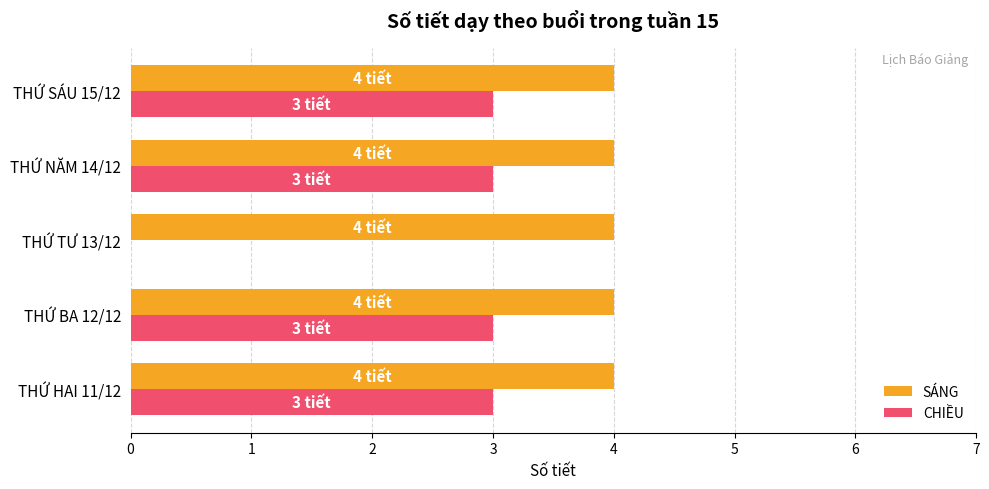

What is the sum of all SÁNG values?

20